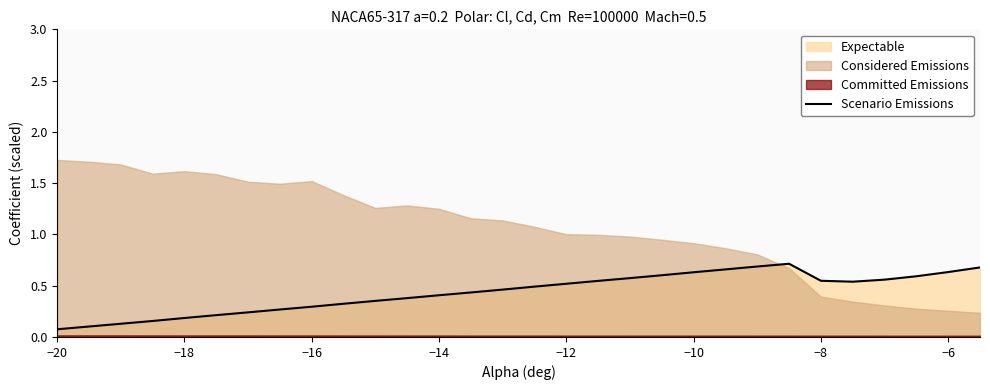

How many categories are shown in the chart?

30